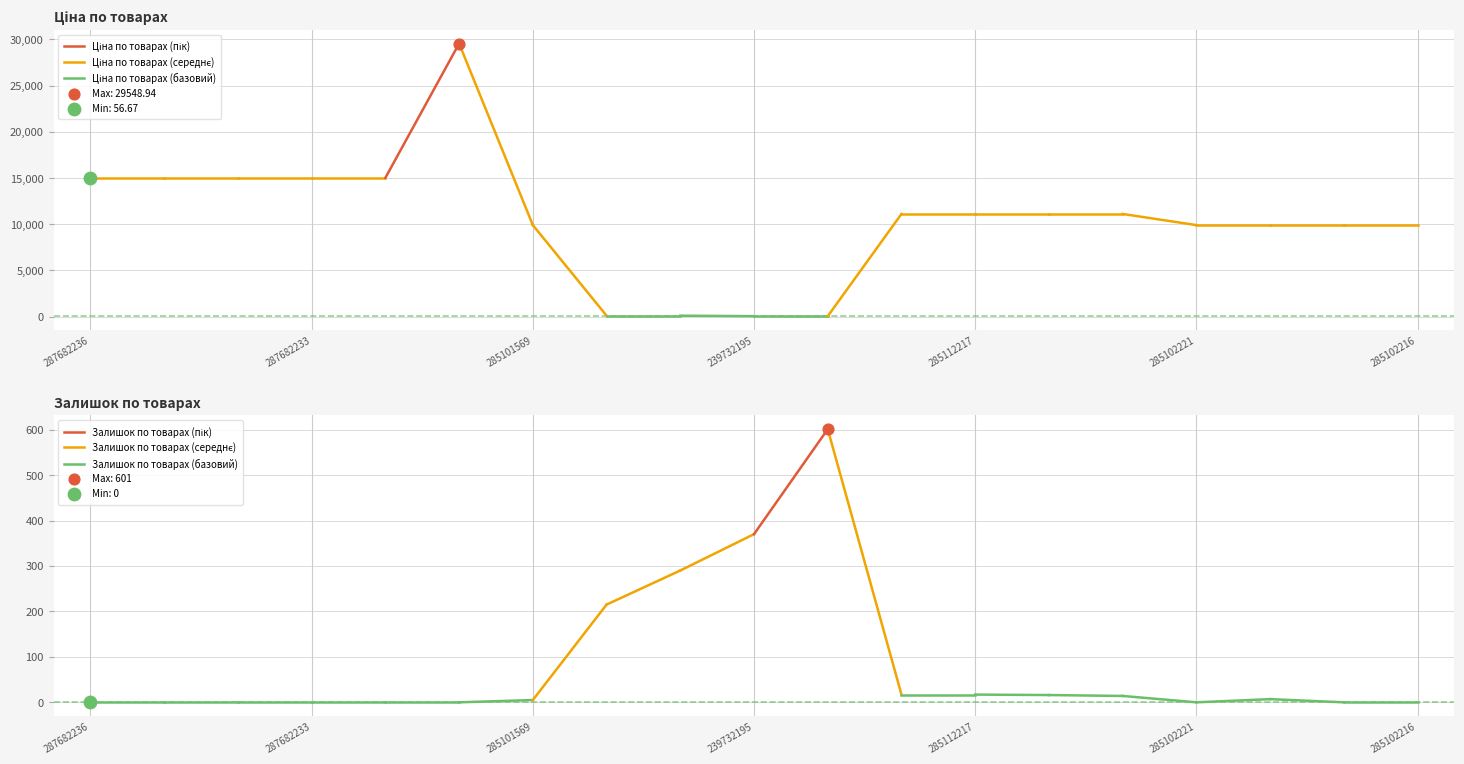

What is the total value across all series at 287682236?

15019.2